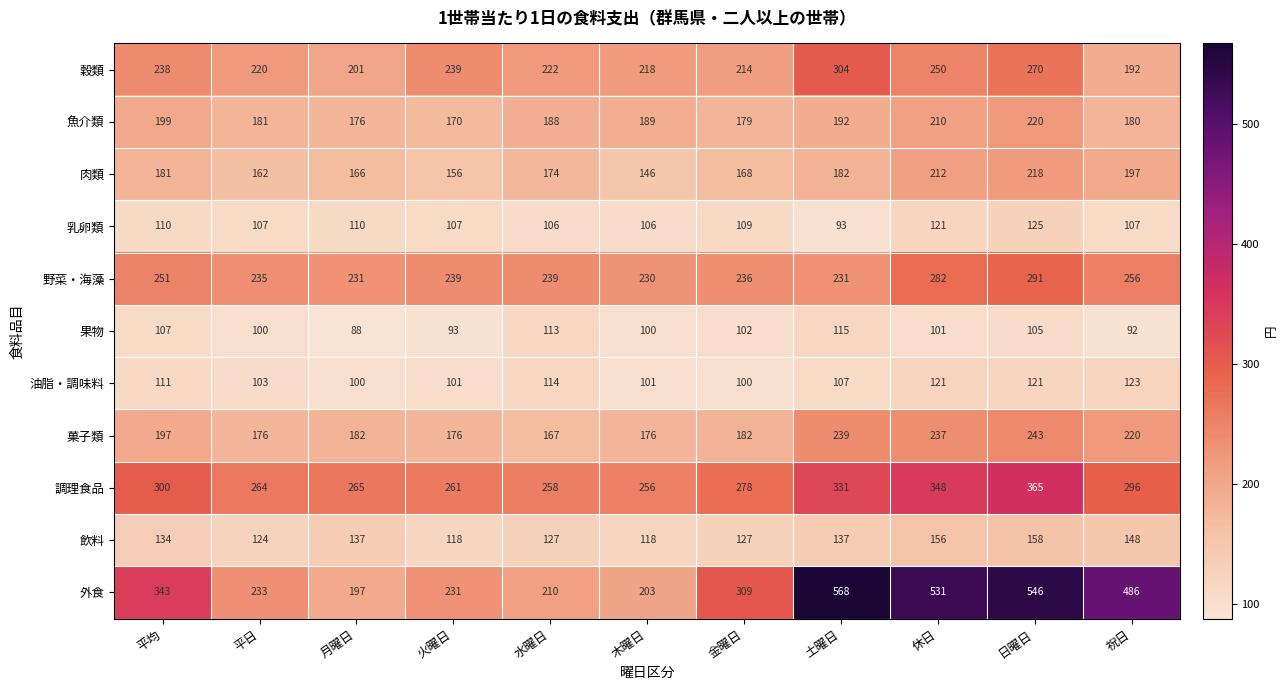

List the series in order of their peak value, lowest first.

果物, 油脂・調味料, 乳卵類, 飲料, 肉類, 魚介類, 菓子類, 野菜・海藻, 穀類, 調理食品, 外食